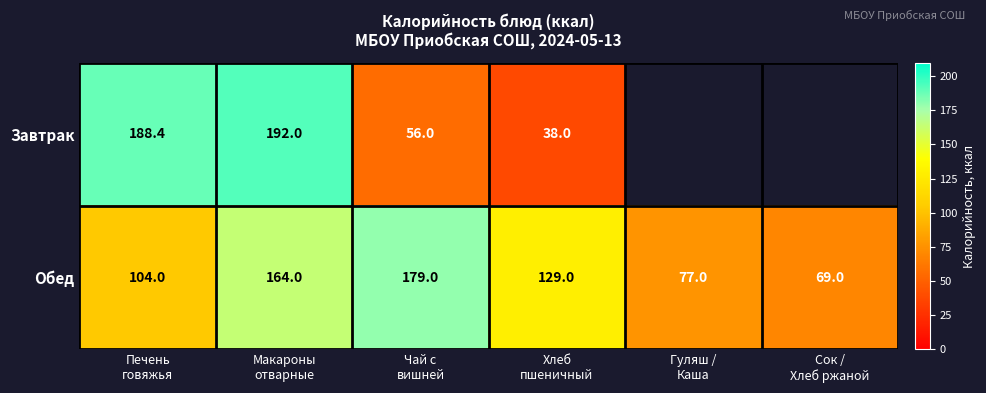

What is the sum of all Обед values?

722.0